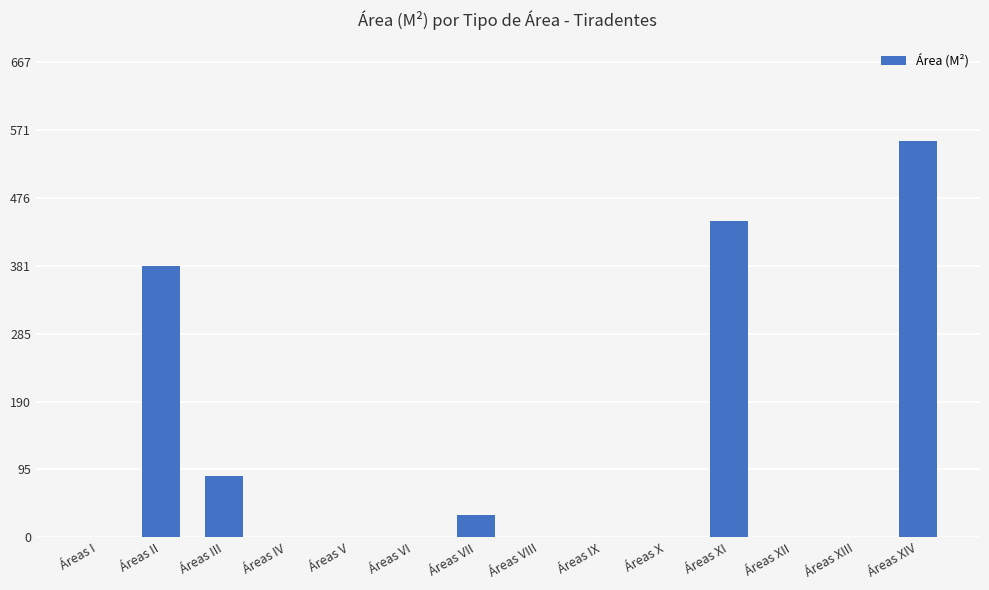

Reading left to right, transcribe all the data shown in this chart.

0.0	380.6	86.6	0.0	0.0	0.0	31.3	0.0	0.0	0.0	444.3	0.0	0.0	556.0